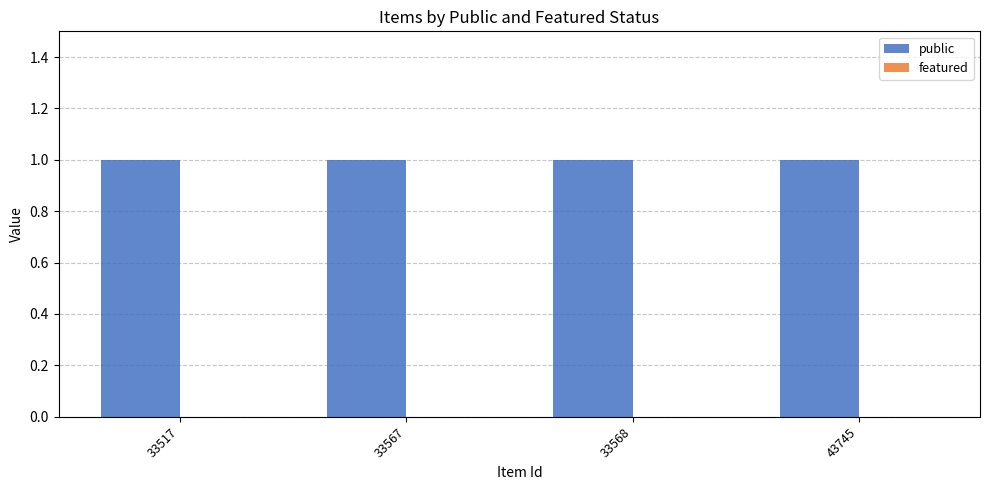

What is the maximum value for public?

1